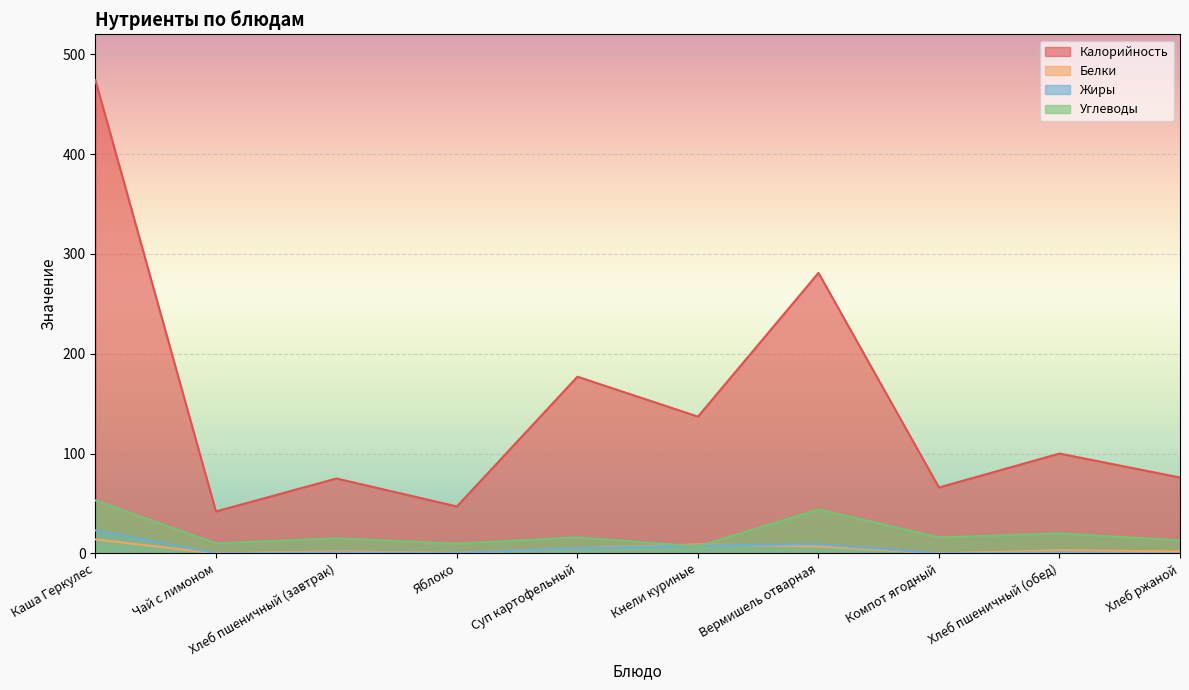

The value of Жиры at Чай с лимоном is 8.9. True or false?

False